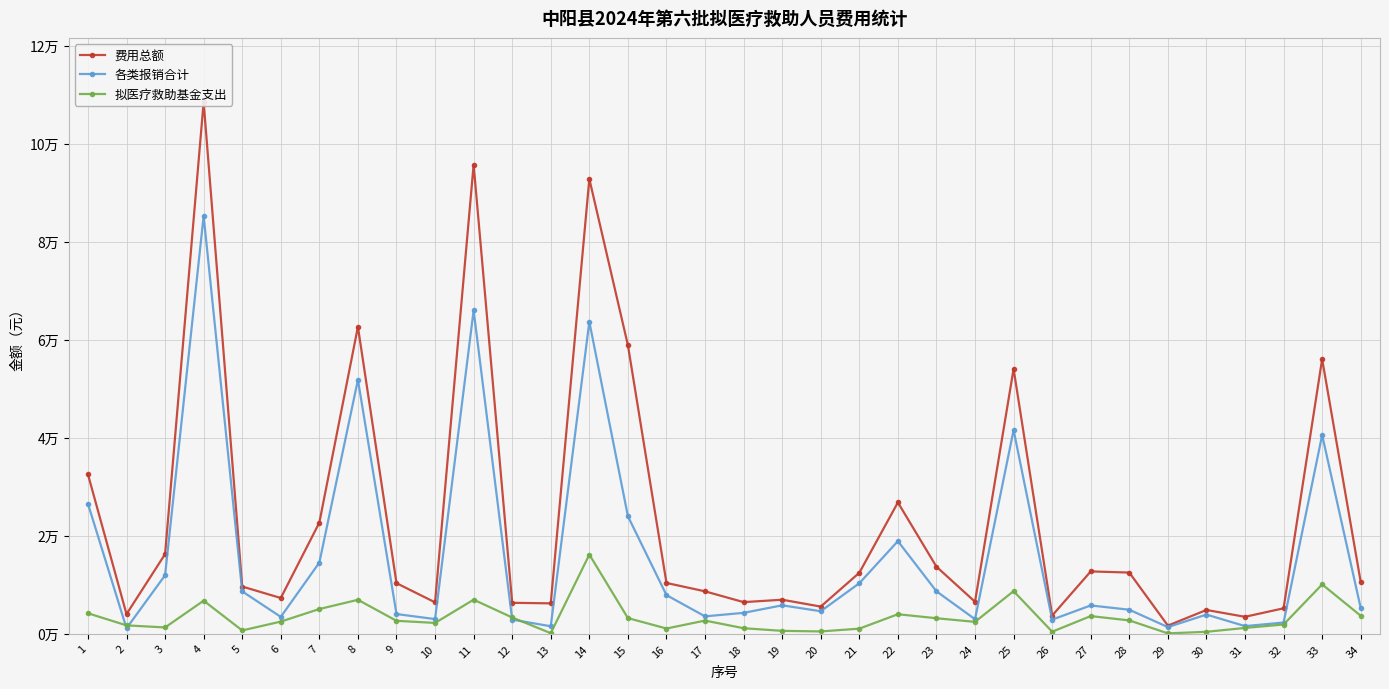

What is the difference between the highest and lowest values at 13?

6087.5